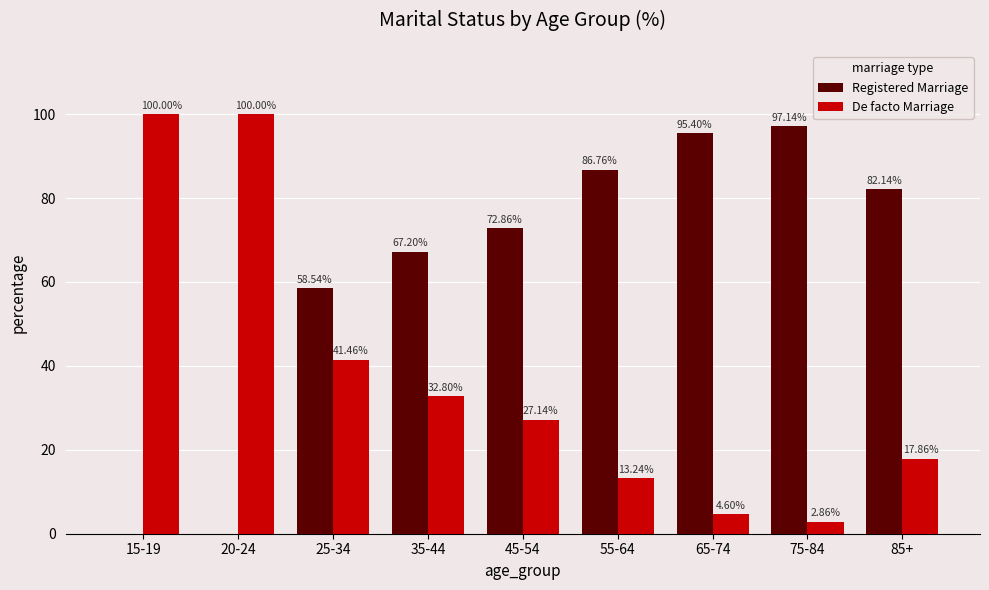

Are the bars horizontal?

No